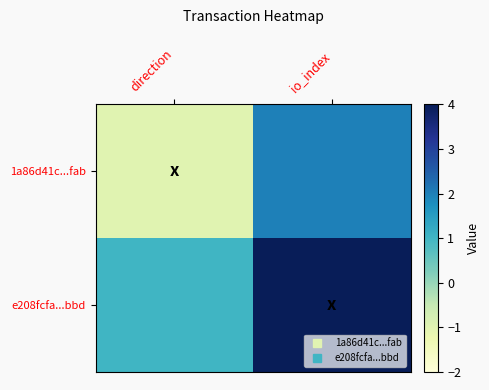

Which label corresponds to the largest value in the chart?

io_index